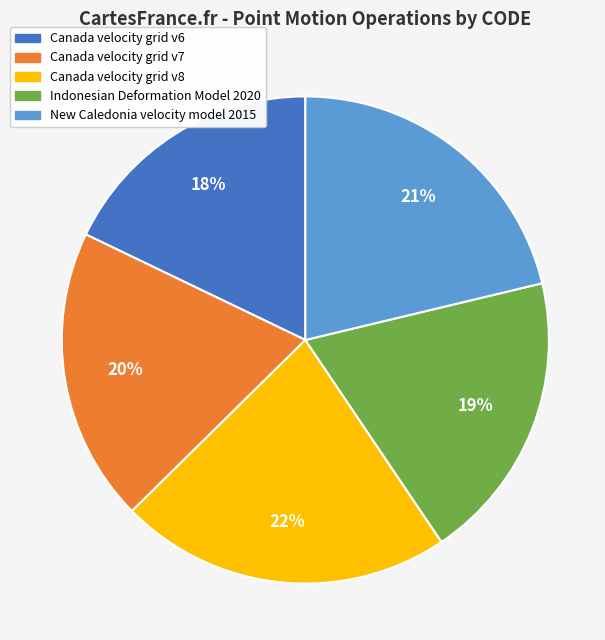

Approximately how many times larger is the value at Canada velocity grid v8 compared to Canada velocity grid v6?

1.2